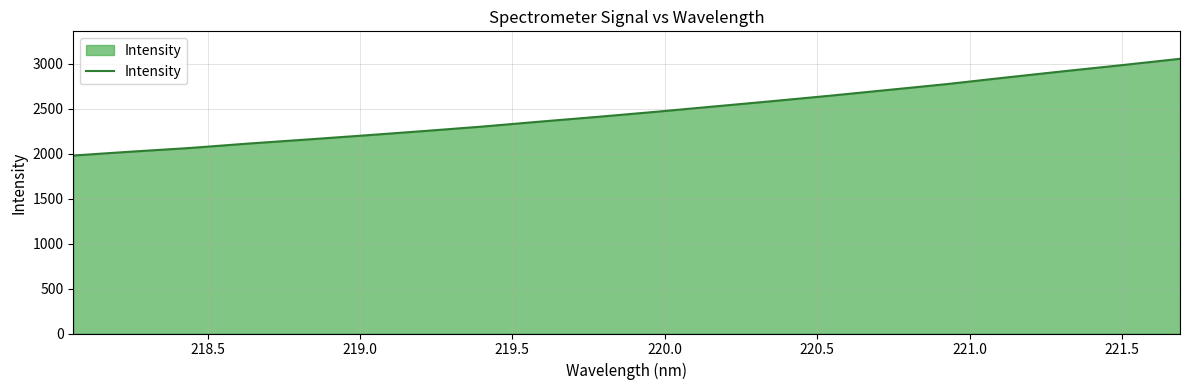

What is the difference between the maximum and minimum values?

1076.2